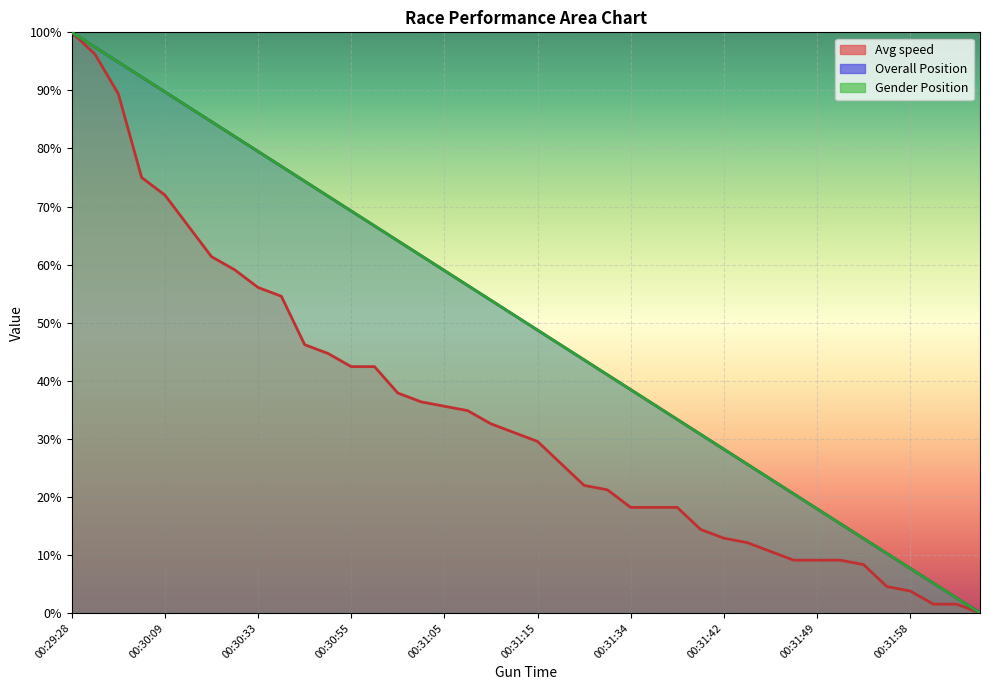

What is the label of the 4th point from the right?

00:31:58